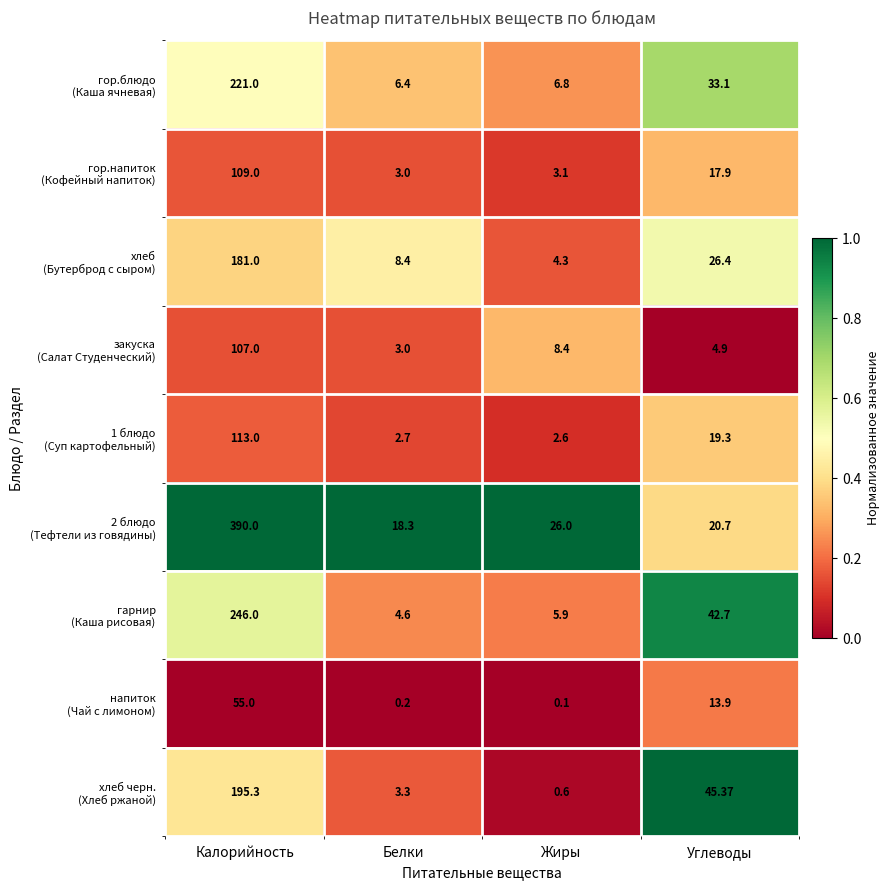

At which category is the sum across all series the highest?

Калорийность